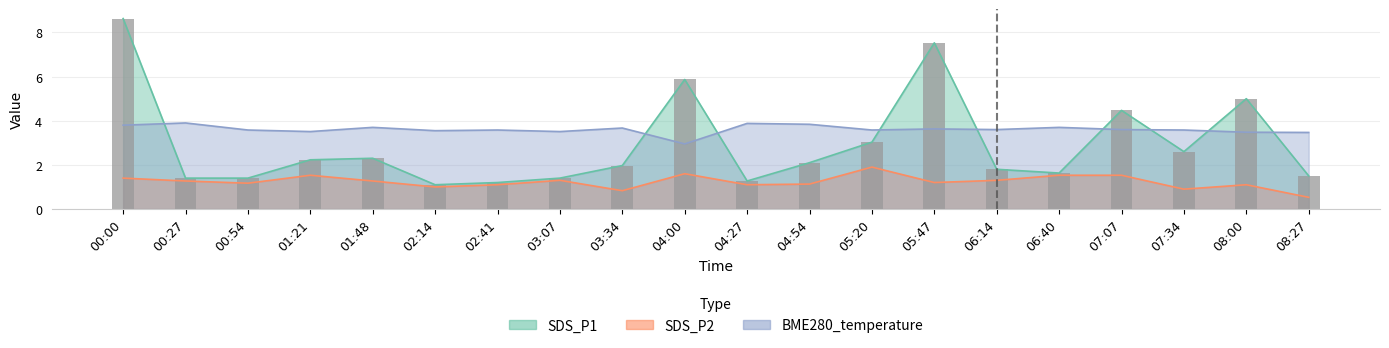

What is the sum of all SDS_P1 values?

58.4